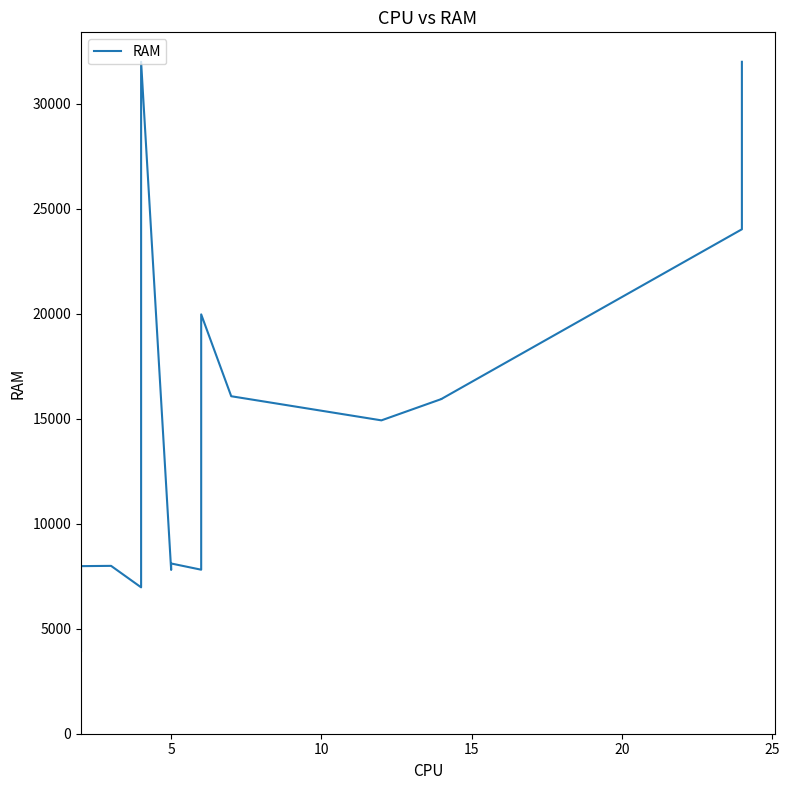

What is the greatest value displayed?

32003